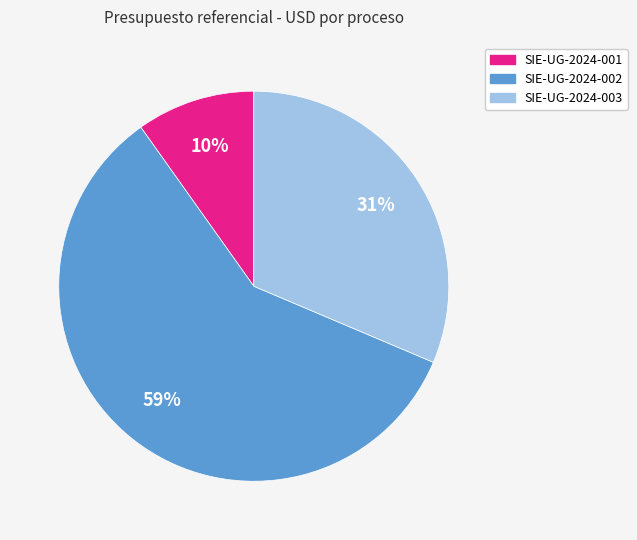

Between SIE-UG-2024-001 and SIE-UG-2024-002, which is larger?

SIE-UG-2024-002